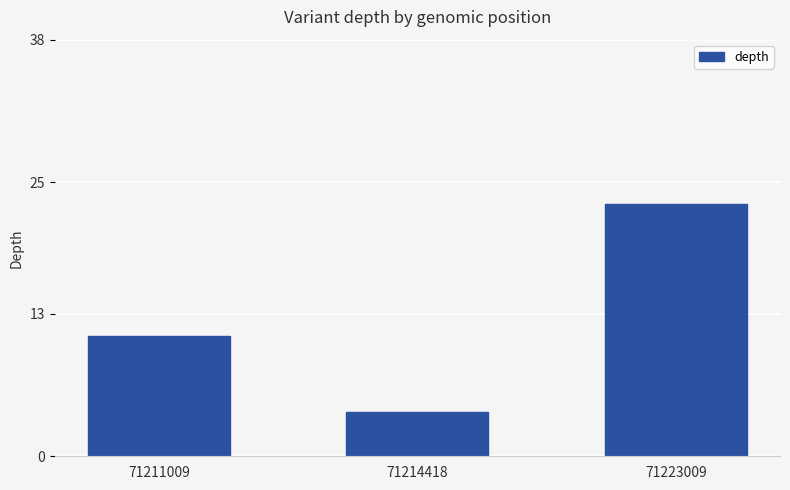

Which label corresponds to the smallest value in the chart?

71214418